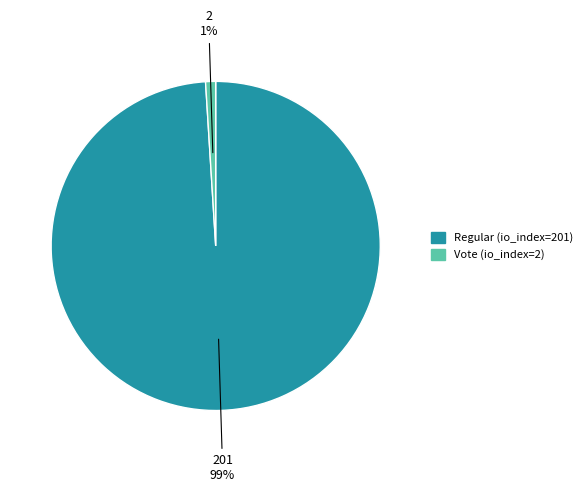

To the nearest percent, what is the difference between the Regular (io_index=201) and Vote (io_index=2) slice percentages?

98%